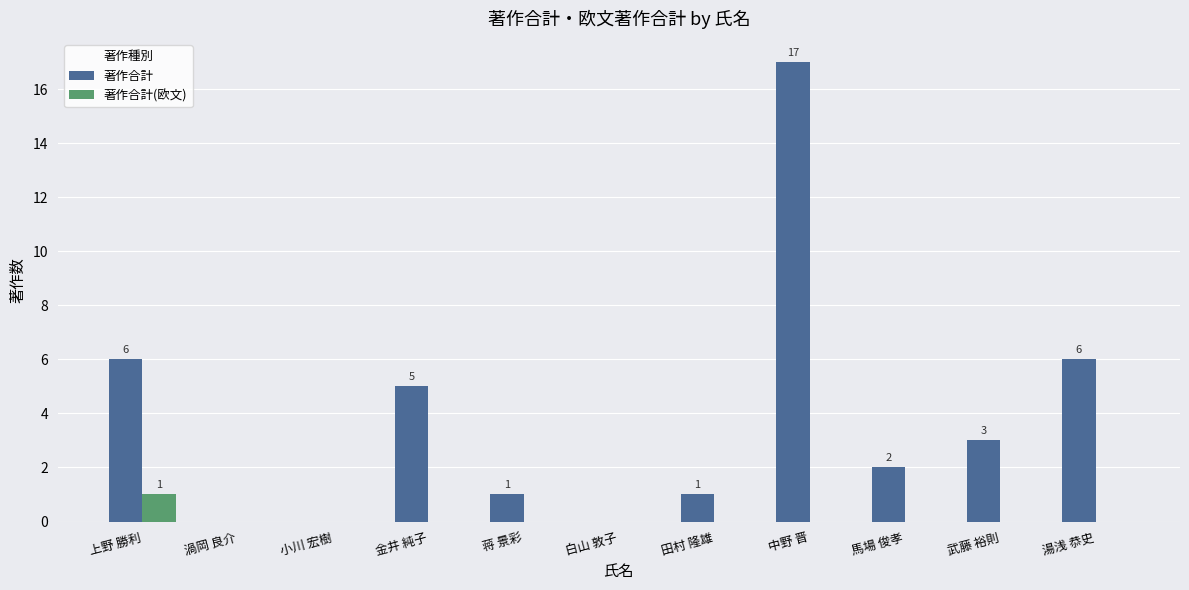

What is the total value across all series at 蒋 景彩?

1